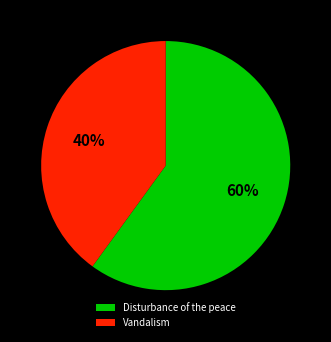

Rank the categories by value from highest to lowest.

Disturbance of the peace, Vandalism